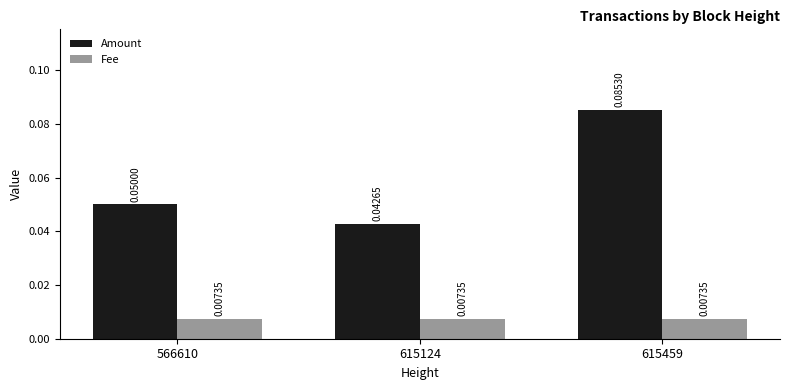

Between 566610 and 615459, which series saw the biggest shift?

Amount